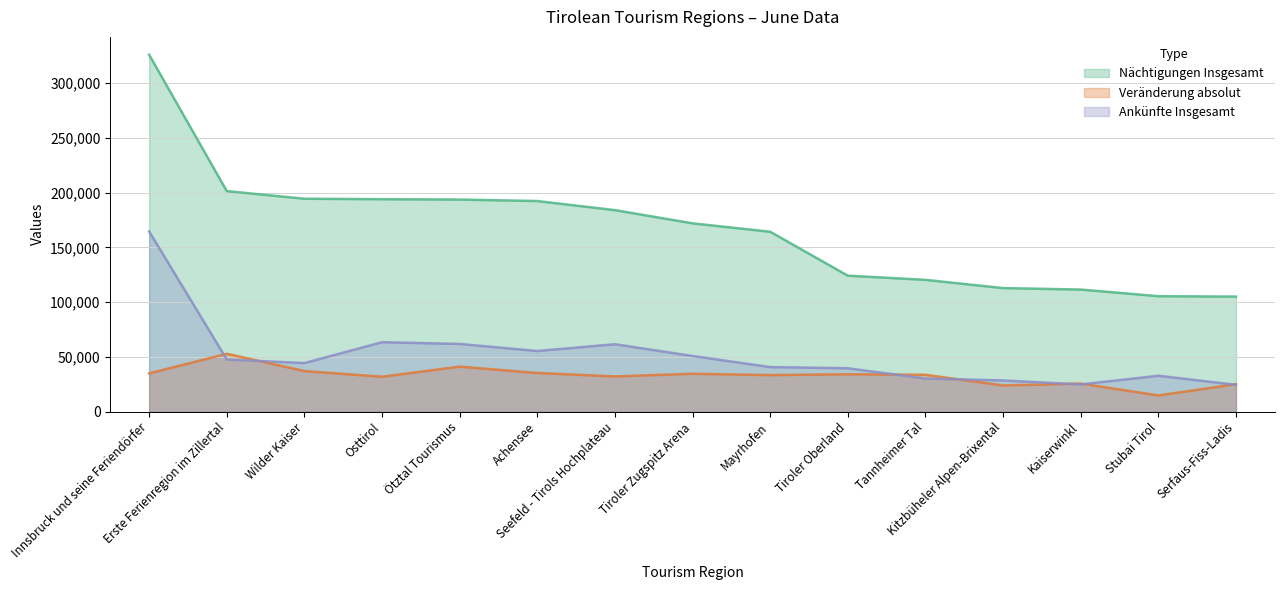

Reading left to right, list all the values displayed in this chart.

Nächtigungen Insgesamt: 326027	201458	194463	194055	193719	192368	184064	171991	164318	124182	120381	112840	111496	105454	105048
Veränderung absolut: 34918	52819	37053	31866	41073	35286	32136	34570	33353	34107	33638	23857	25626	14745	25080
Ankünfte Insgesamt: 164608	47612	44342	63410	61810	55363	61565	50822	40678	39594	30239	28469	24829	32743	24492